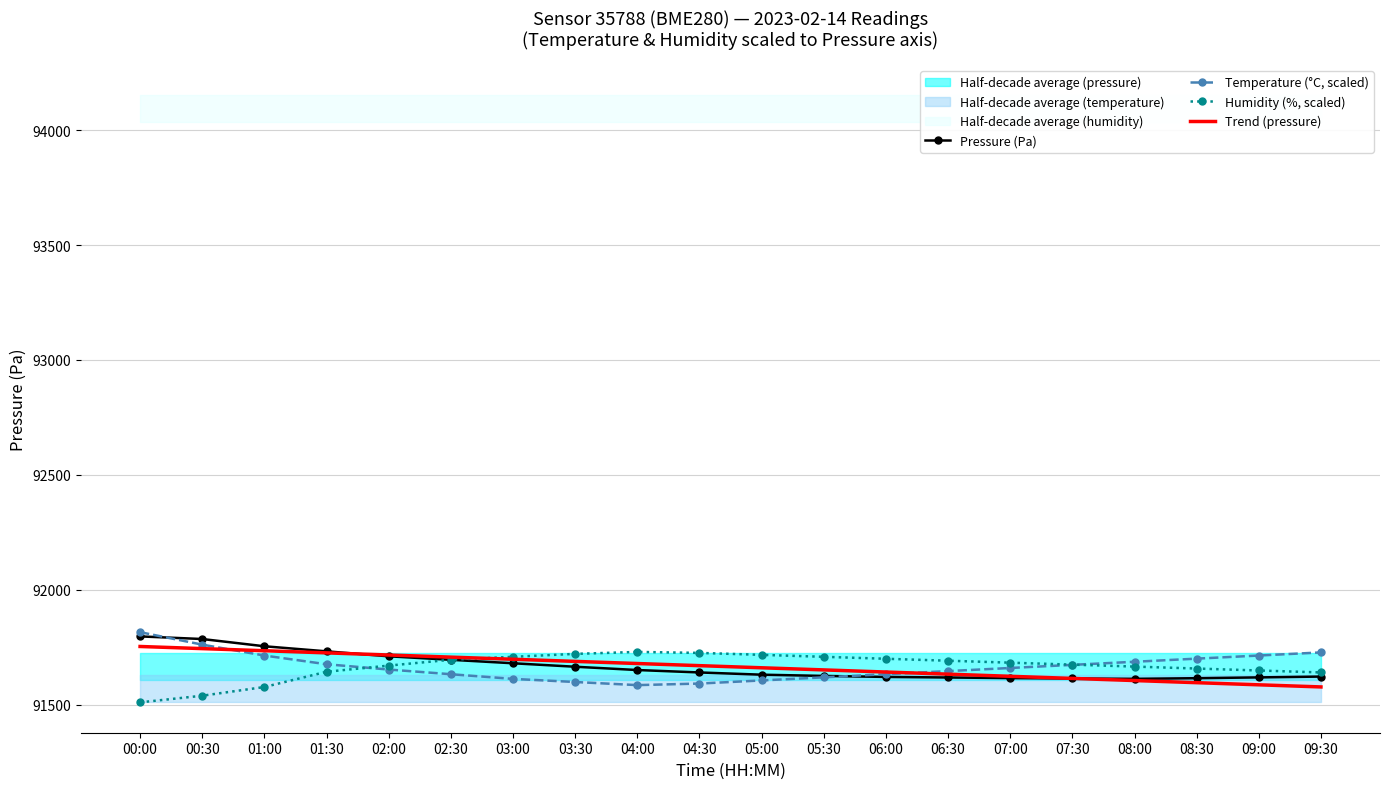

Is this an area chart (filled region under the line)?

No